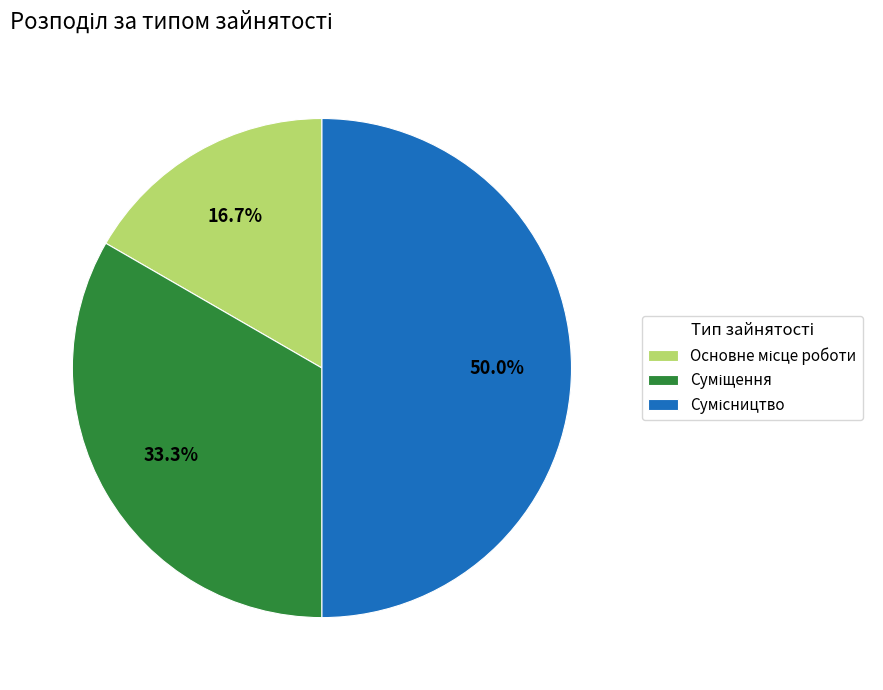

Which slice is the largest?

Сумісництво